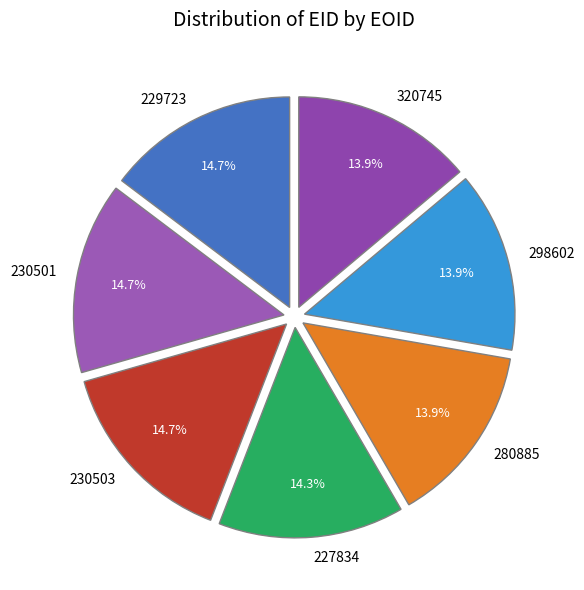

To the nearest percent, what percentage of the pie is 280885?

14%